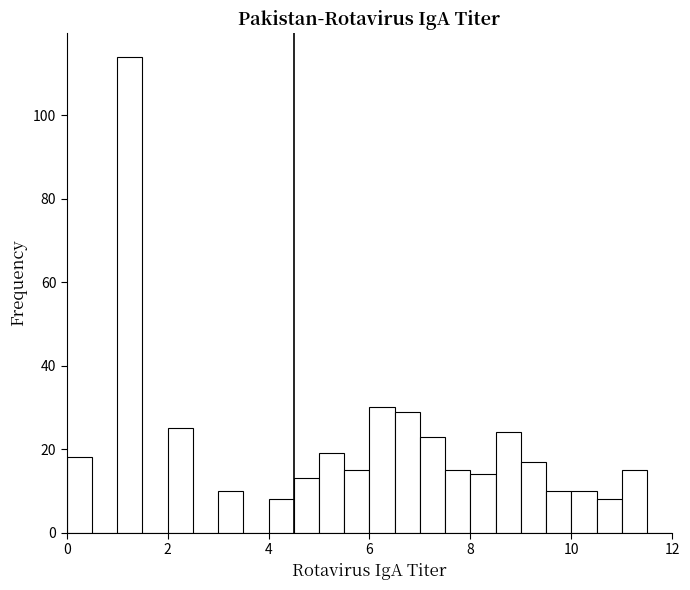

Read against the x-axis, roughly where is the centre of the tallest bar?

1.2